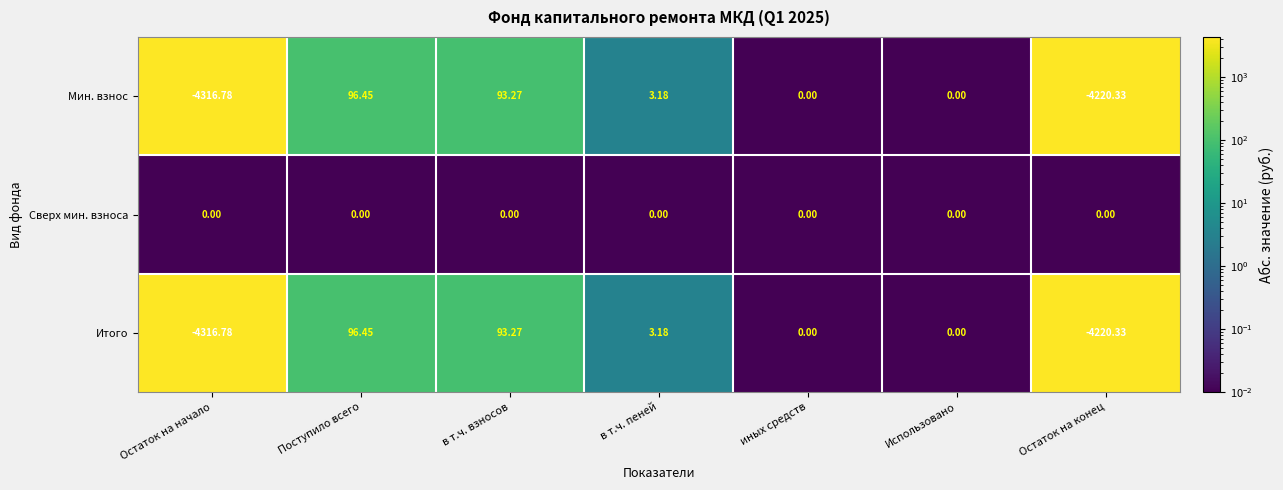

Where does the Мин. взнос series first go above 0?

Поступило всего